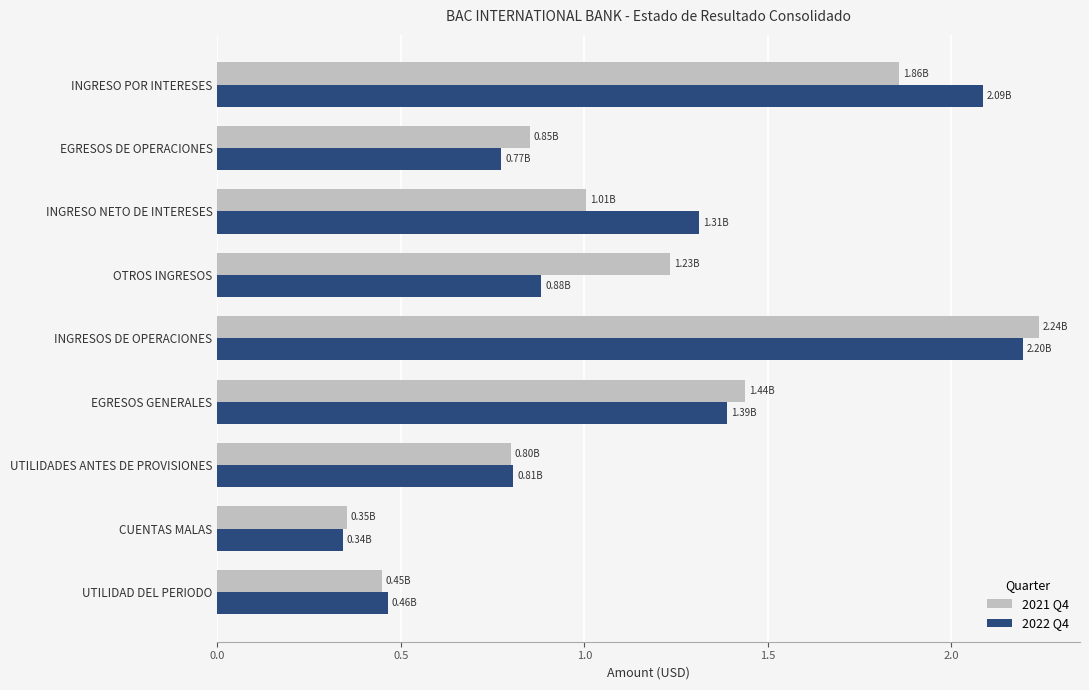

Which series changed the most between UTILIDADES ANTES DE PROVISIONES and CUENTAS MALAS?

2022 Q4